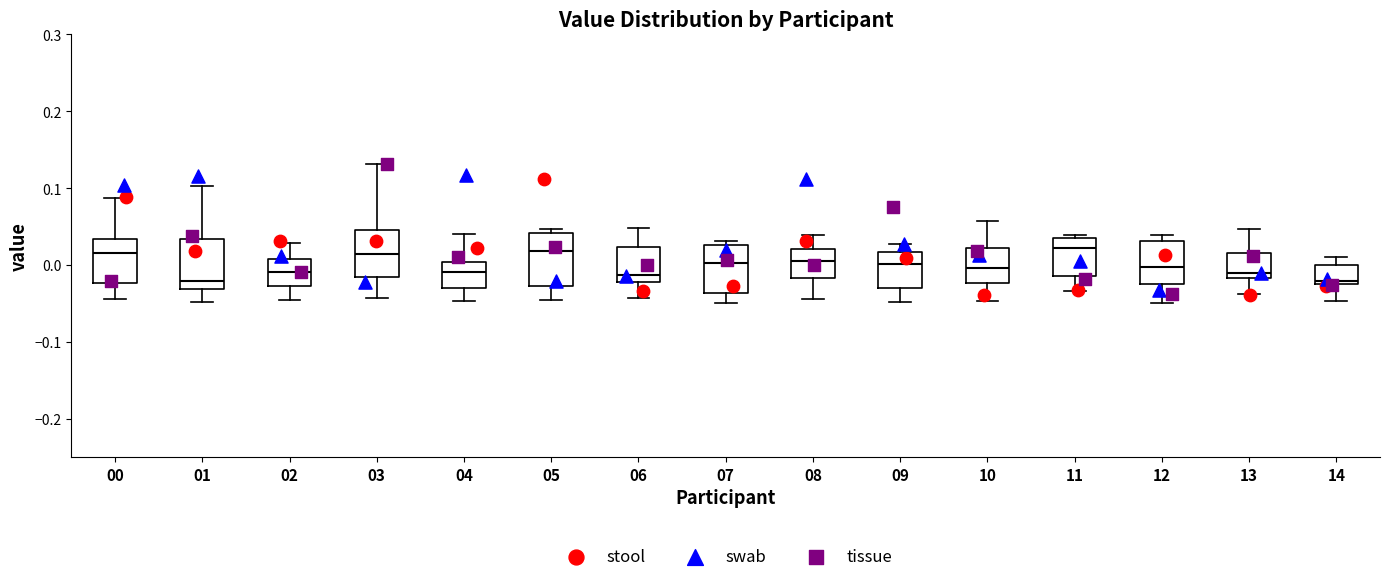

Reading left to right, transcribe this box plot: for each box, give where its median line is, the range the box spans, and where its two whiskers end, as read against the y-axis. The values are not printed on the chart, so give them approximately, as read against the axis.

00: median 0.02, box -0.02 to 0.03, whiskers -0.04 to 0.09
01: median -0.02, box -0.03 to 0.03, whiskers -0.05 to 0.10
02: median -0.01, box -0.03 to 0.01, whiskers -0.05 to 0.03
03: median 0.01, box -0.02 to 0.05, whiskers -0.04 to 0.13
04: median -0.01, box -0.03 to 0.00, whiskers -0.05 to 0.04
05: median 0.02, box -0.03 to 0.04, whiskers -0.05 to 0.05
06: median -0.01, box -0.02 to 0.02, whiskers -0.04 to 0.05
07: median 0.00, box -0.04 to 0.03, whiskers -0.05 to 0.03 (just above the box's upper edge)
08: median 0.00, box -0.02 to 0.02, whiskers -0.04 to 0.04
09: median 0.00, box -0.03 to 0.02, whiskers -0.05 to 0.03
10: median 0.00, box -0.02 to 0.02, whiskers -0.05 to 0.06
11: median 0.02, box -0.01 to 0.04, whiskers -0.03 to 0.04 (just above the box's upper edge)
12: median 0.00, box -0.02 to 0.03, whiskers -0.05 to 0.04
13: median -0.01, box -0.02 to 0.02, whiskers -0.04 to 0.05
14: median -0.02 (just above the box's lower edge), box -0.02 to 0.00, whiskers -0.05 to 0.01